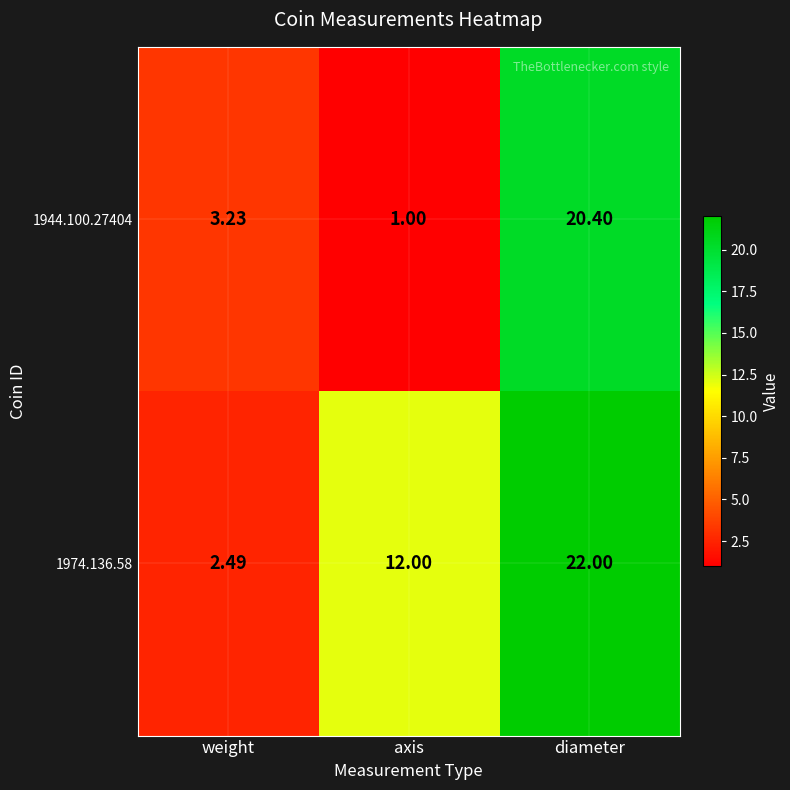

Which series changed the most between weight and axis?

1974.136.58